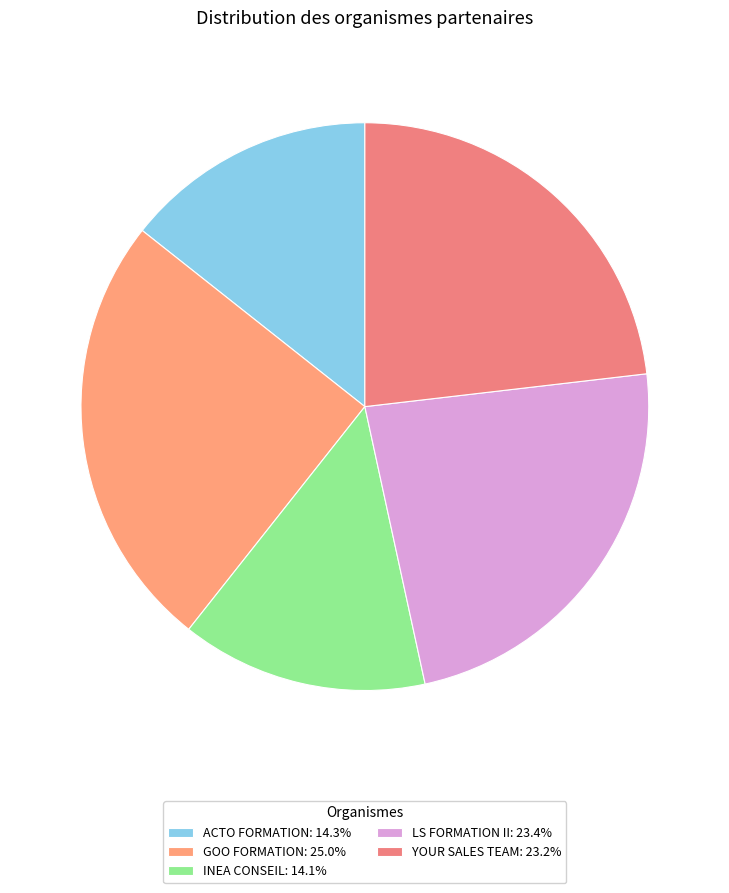

True or false: LS FORMATION II accounts for 17% of the total.

False